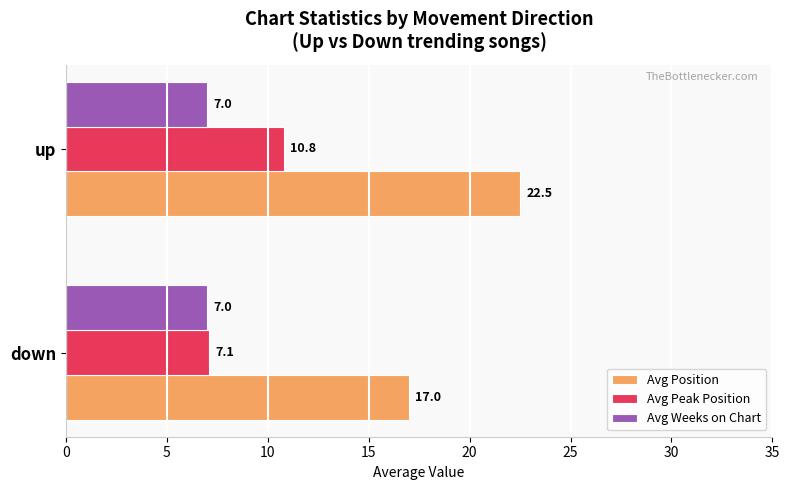

What is the total value across all series at down?

31.1